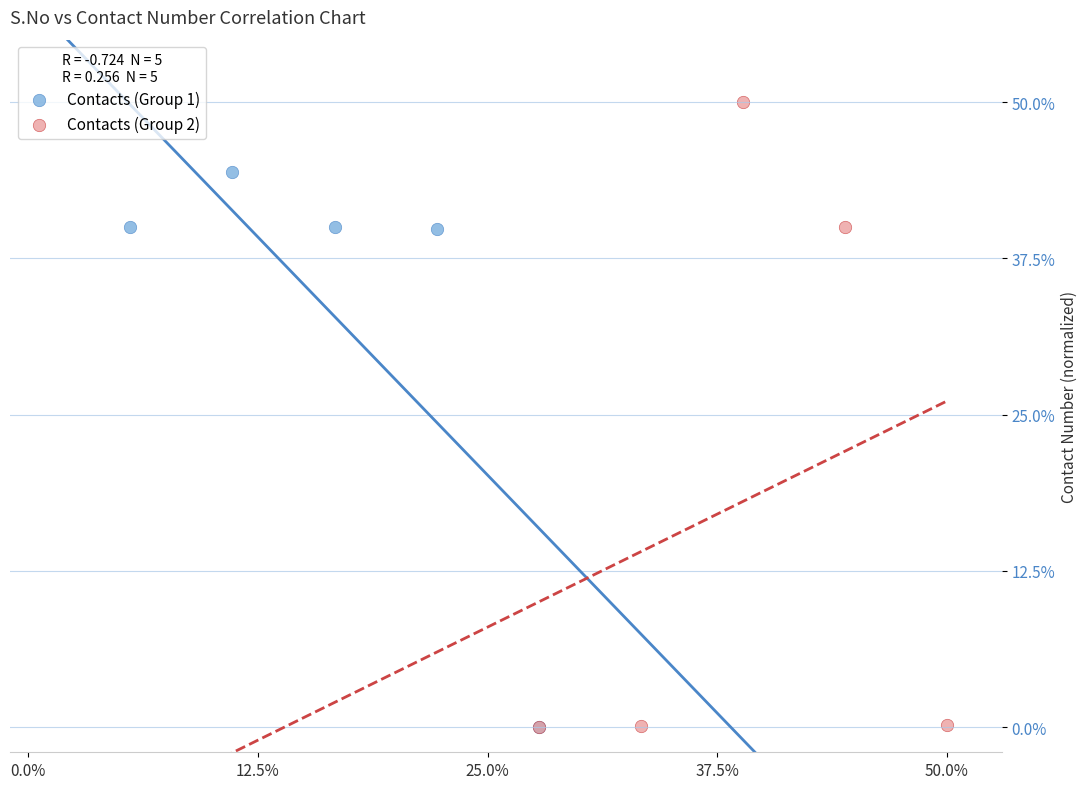

Which series has the widest spread of Y values?

Contacts (Group 2)